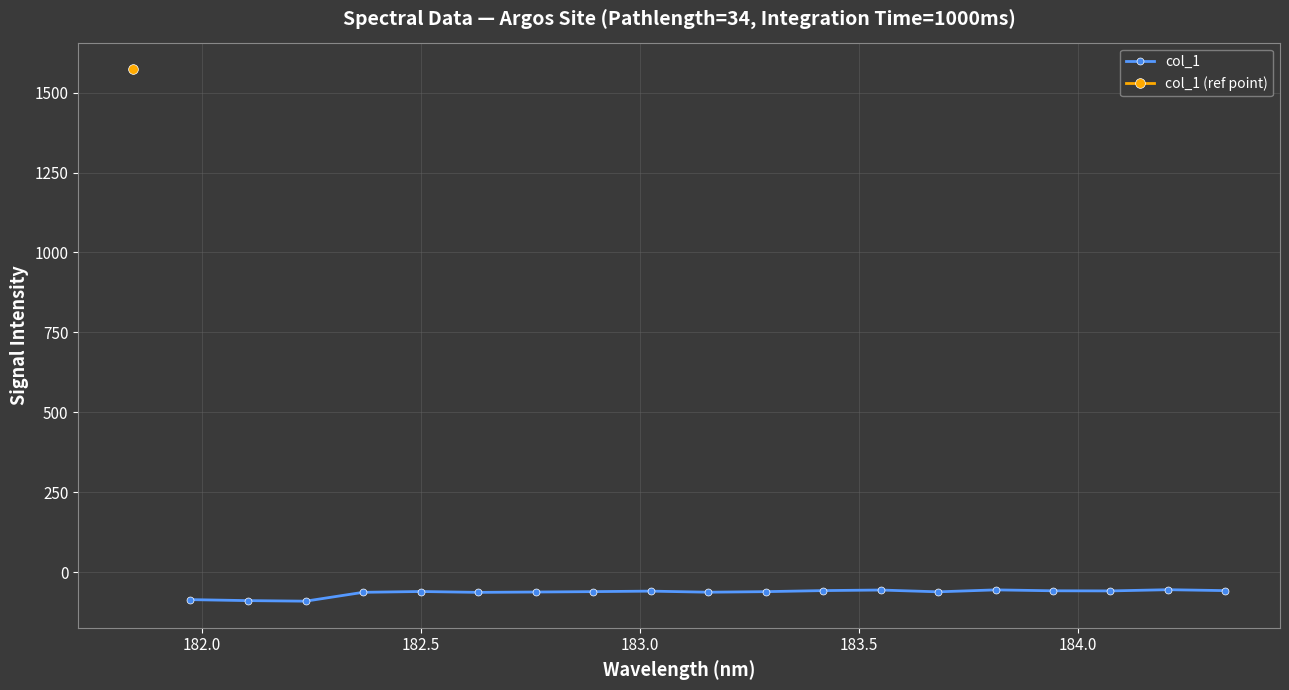

What is the sum of all values?

-1209.1